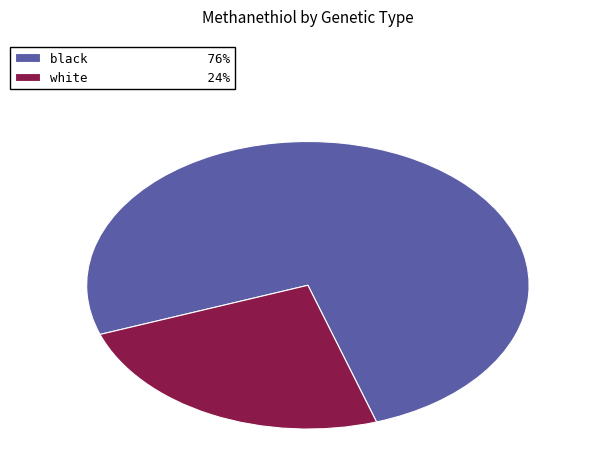

Is it true that white 24% is 24% of the pie?

True